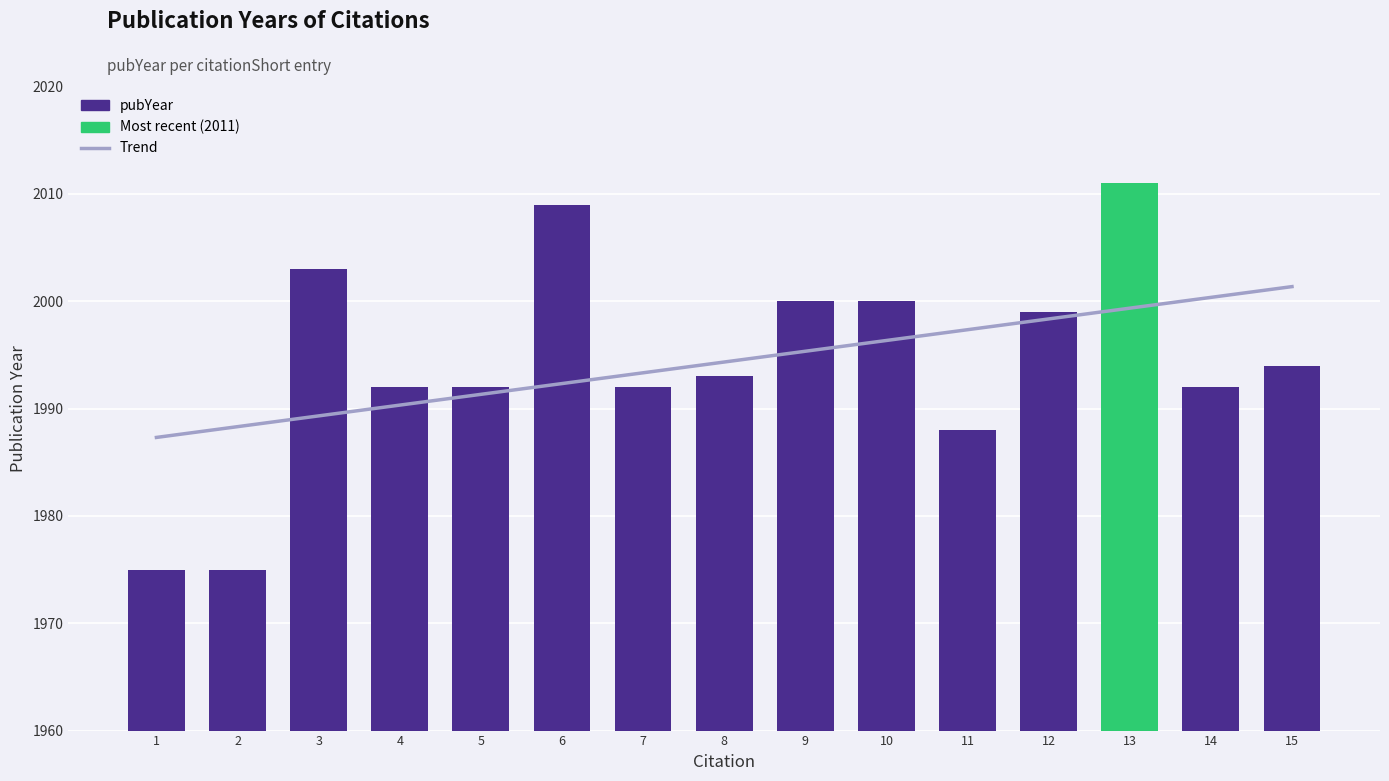

What is the sum of the Trend values at 8 and 9?

3989.7